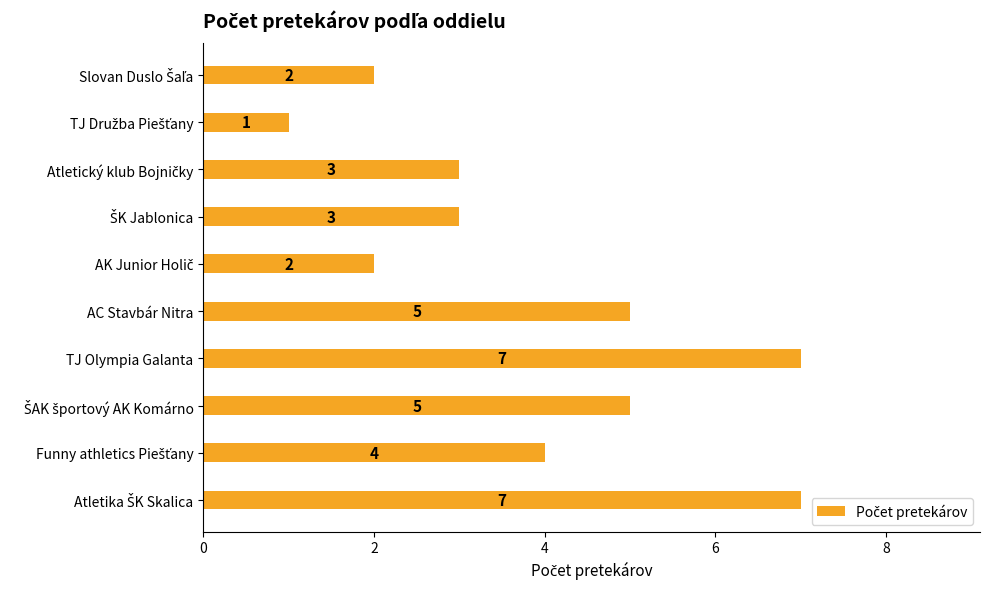

Reading top to bottom, extract all data points from this chart.

2	1	3	3	2	5	7	5	4	7